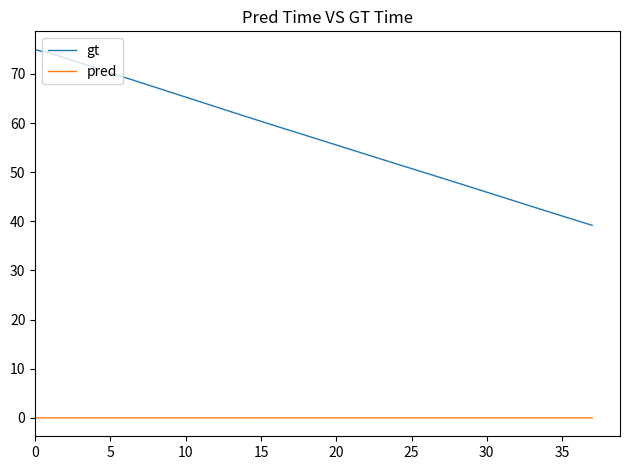

Is this an area chart (filled region under the line)?

No